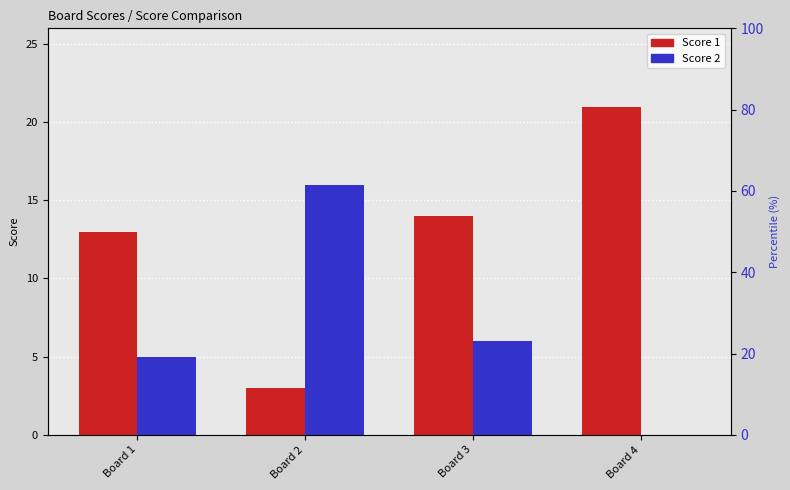

At Board 2, list the series in order from smallest to largest.

Score 1, Score 2